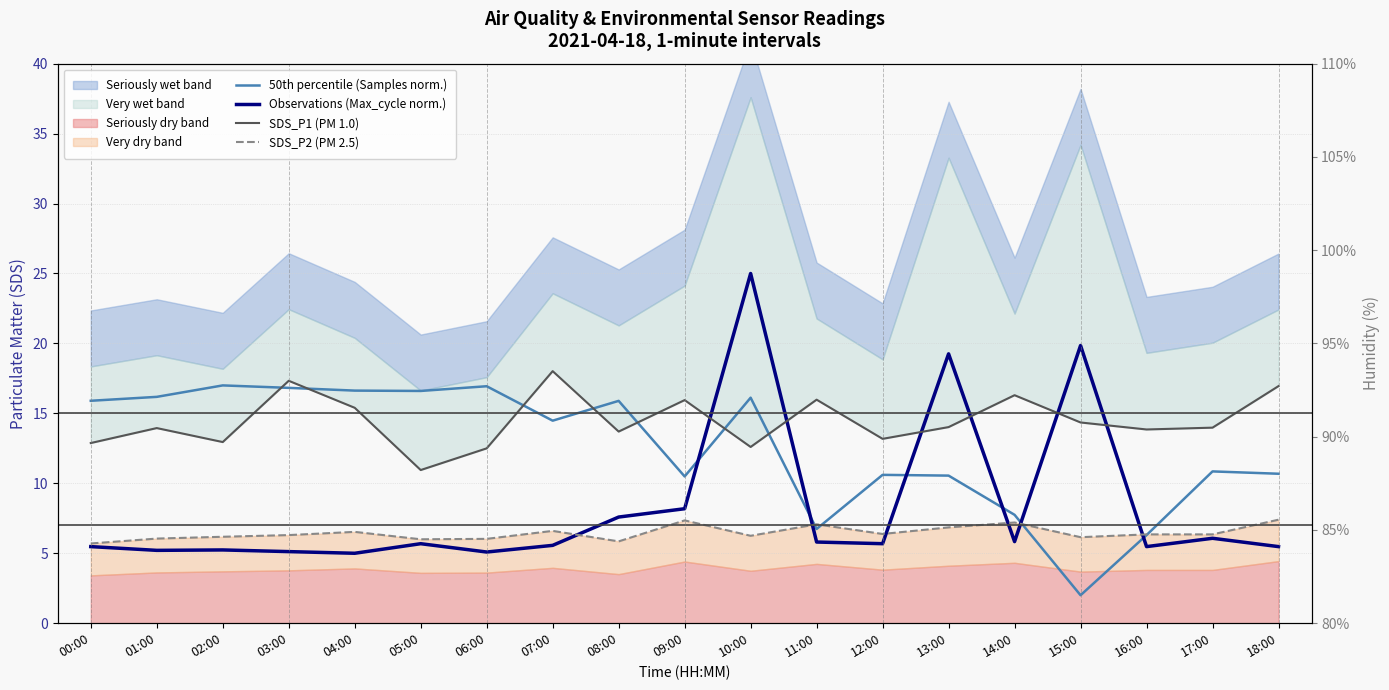

What value does the Observations (Max_cycle norm.) series have at 11:00?

5.8